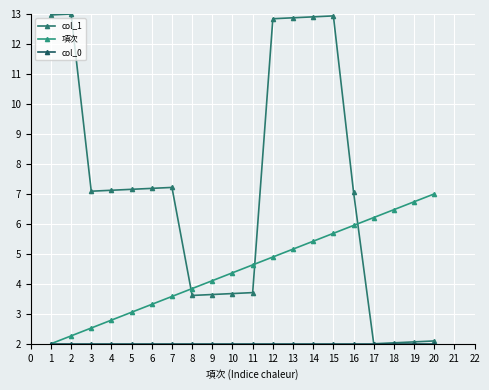

Count the number of categories in the chart.

20